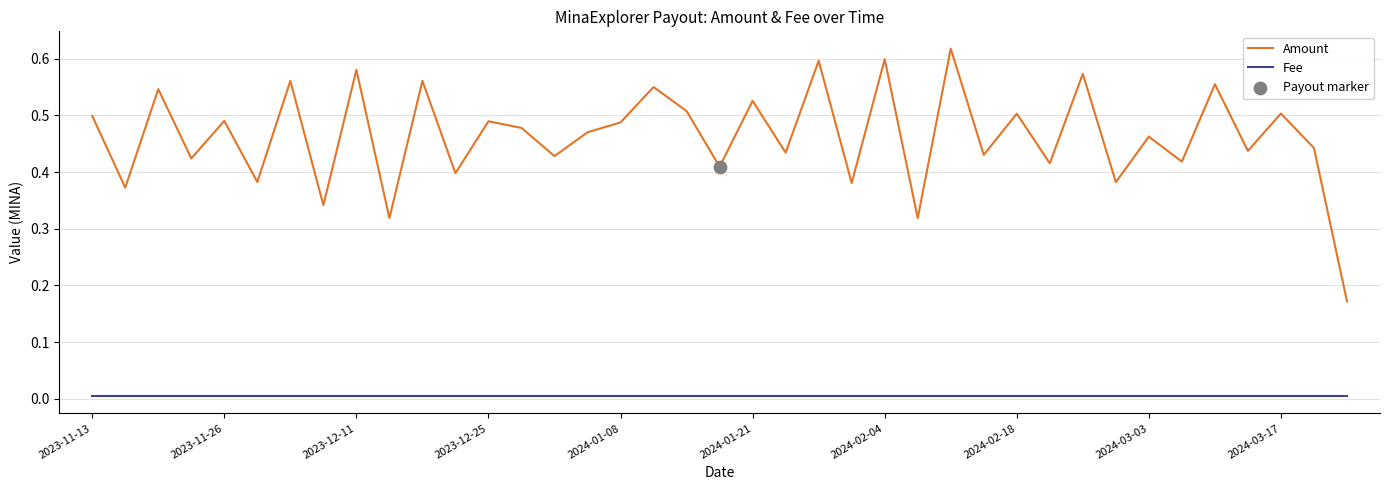

True or false: Amount and Fee intersect in this chart.

False